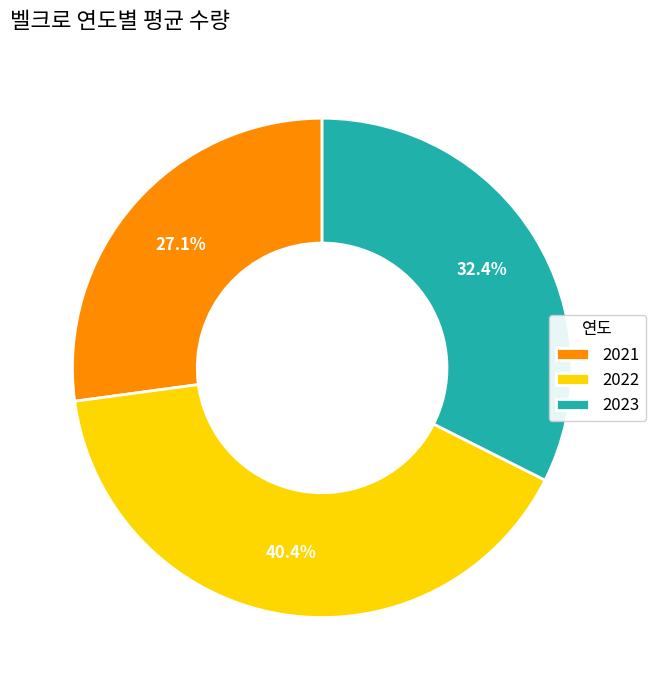

How much of the chart is everything except 2021?

72.9%